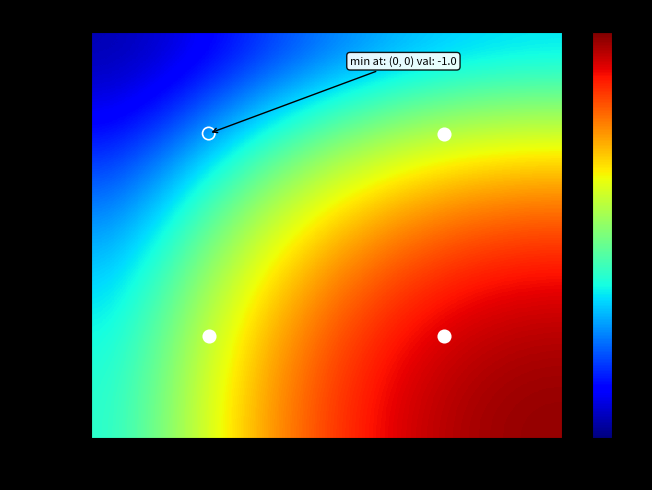

Which has a higher value, io_index or direction?

io_index